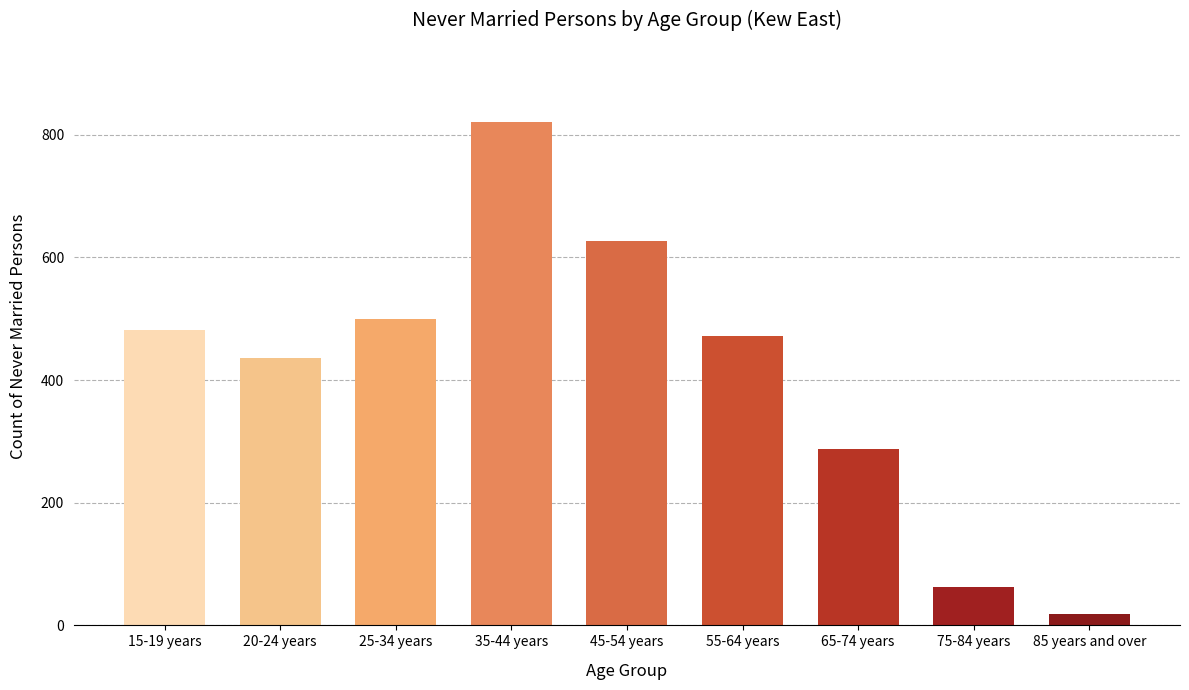

Reading left to right, what are all the values shown in this chart?

15-19 years=482	20-24 years=436	25-34 years=499	35-44 years=820	45-54 years=626	55-64 years=471	65-74 years=288	75-84 years=63	85 years and over=19